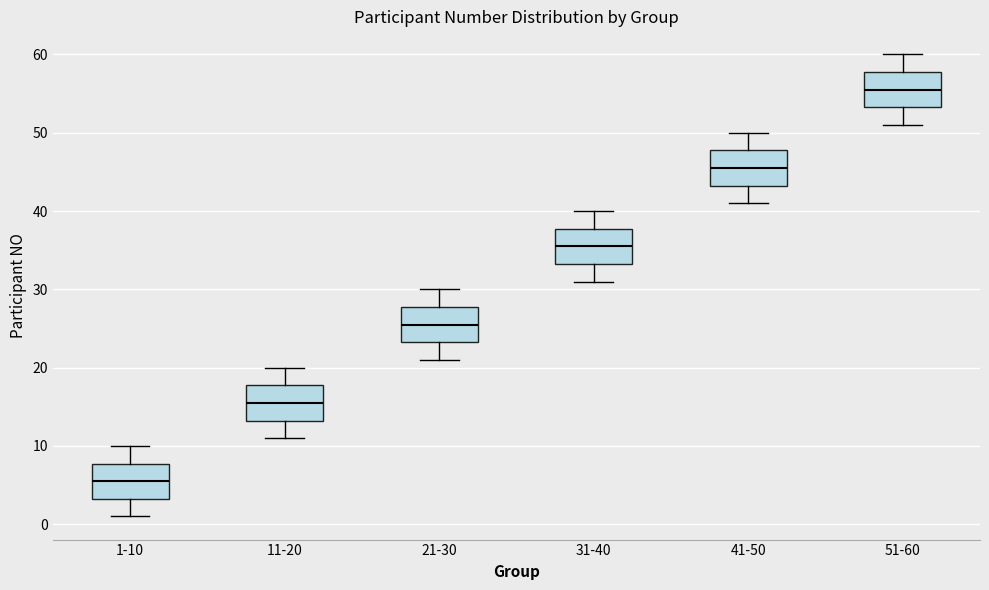

Reading left to right, transcribe this box plot: for each box, give where its median line is, the range the box spans, and where its two whiskers end, as read against the y-axis. The values are not printed on the chart, so give them approximately, as read against the axis.

1-10: median 6, box 3 to 8, whiskers 1 to 10
11-20: median 16, box 13 to 18, whiskers 11 to 20
21-30: median 26, box 23 to 28, whiskers 21 to 30
31-40: median 36, box 33 to 38, whiskers 31 to 40
41-50: median 46, box 43 to 48, whiskers 41 to 50
51-60: median 56, box 53 to 58, whiskers 51 to 60